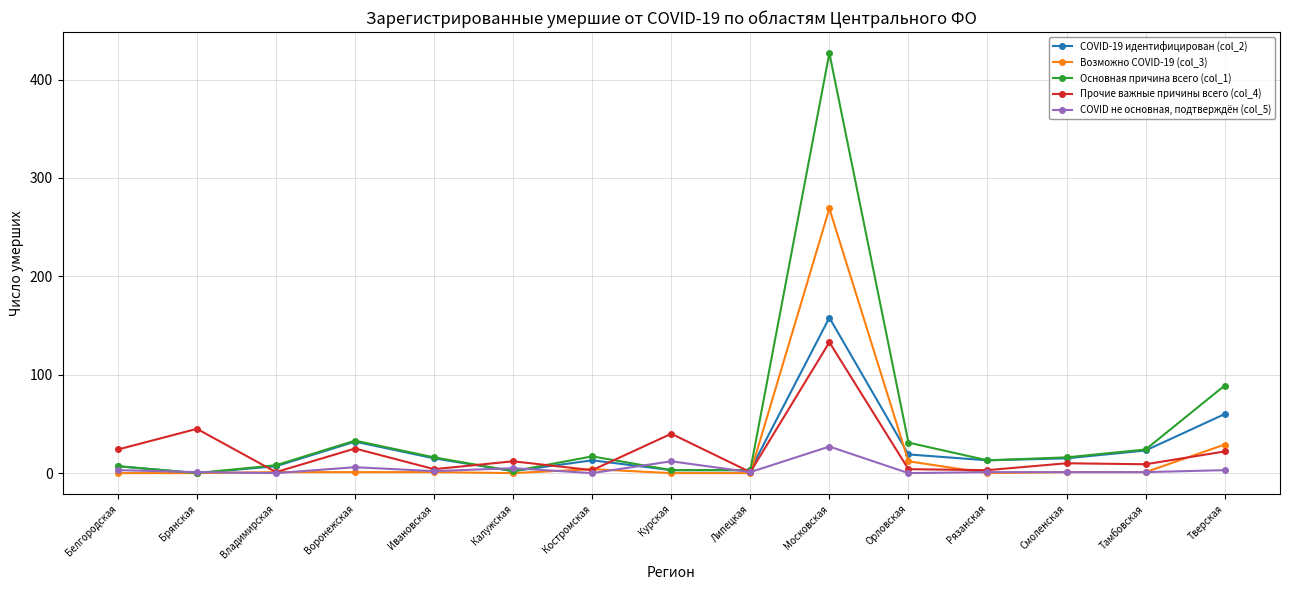

True or false: Основная причина всего (col_1) has more than 2 points higher than both neighbors.

True